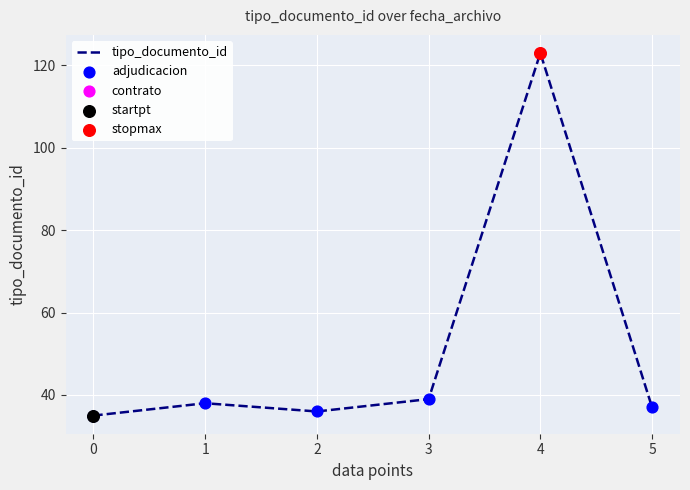

Approximately how many times larger is the value at 4 compared to 5?

3.3